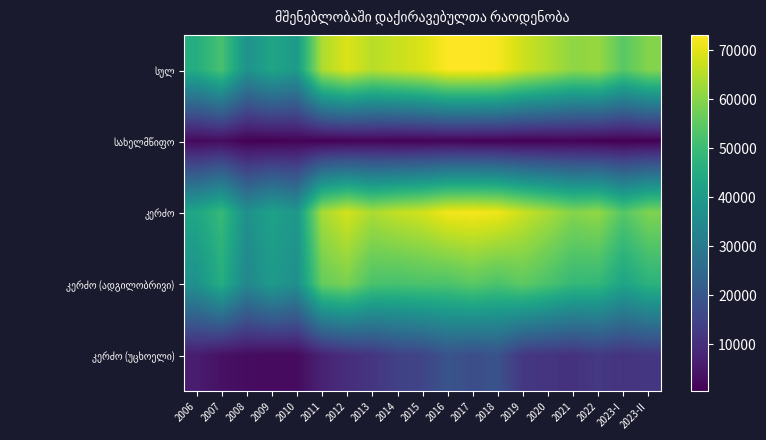

How many categories are shown in the chart?

19